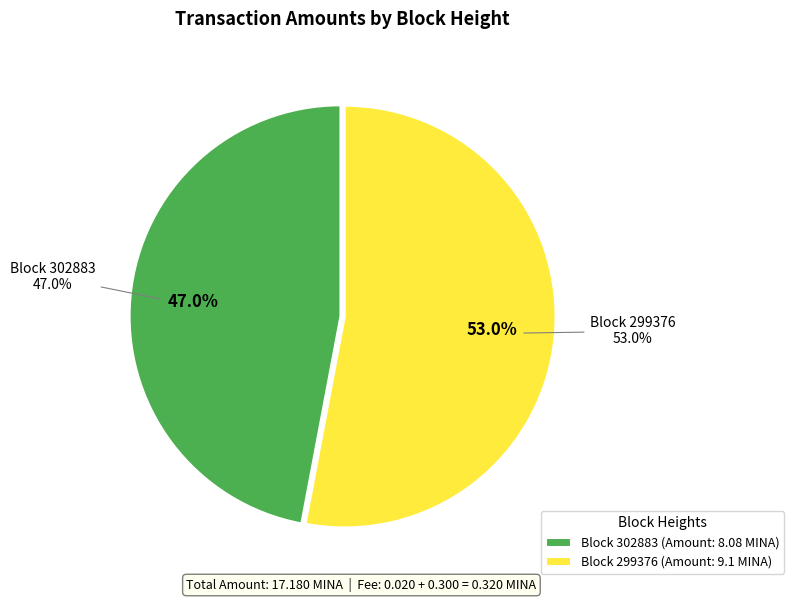

Rank the categories by value from lowest to highest.

302883, 299376